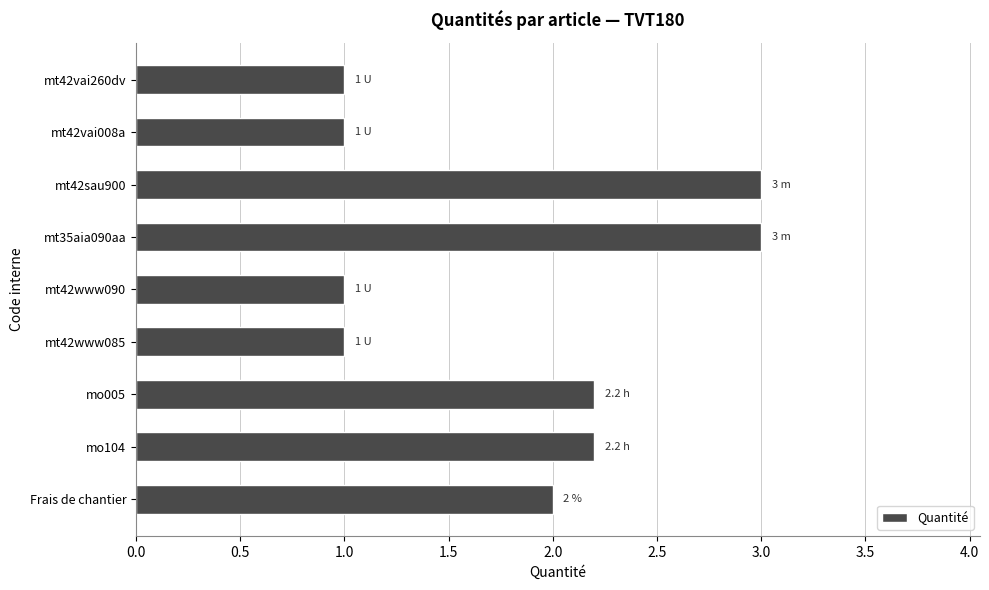

Does the chart contain stacked bars?

No